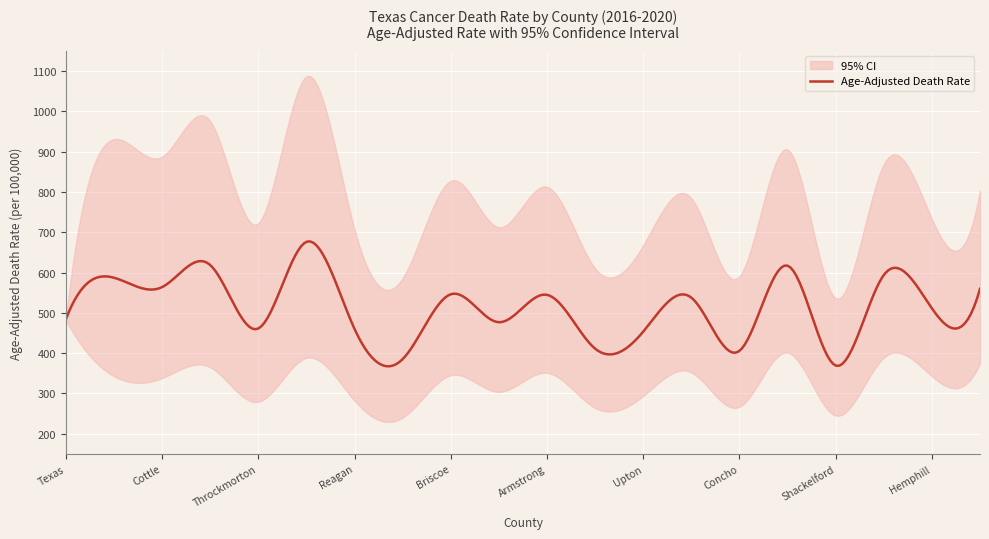

At which category does the chart reach its peak across all series?

Motley